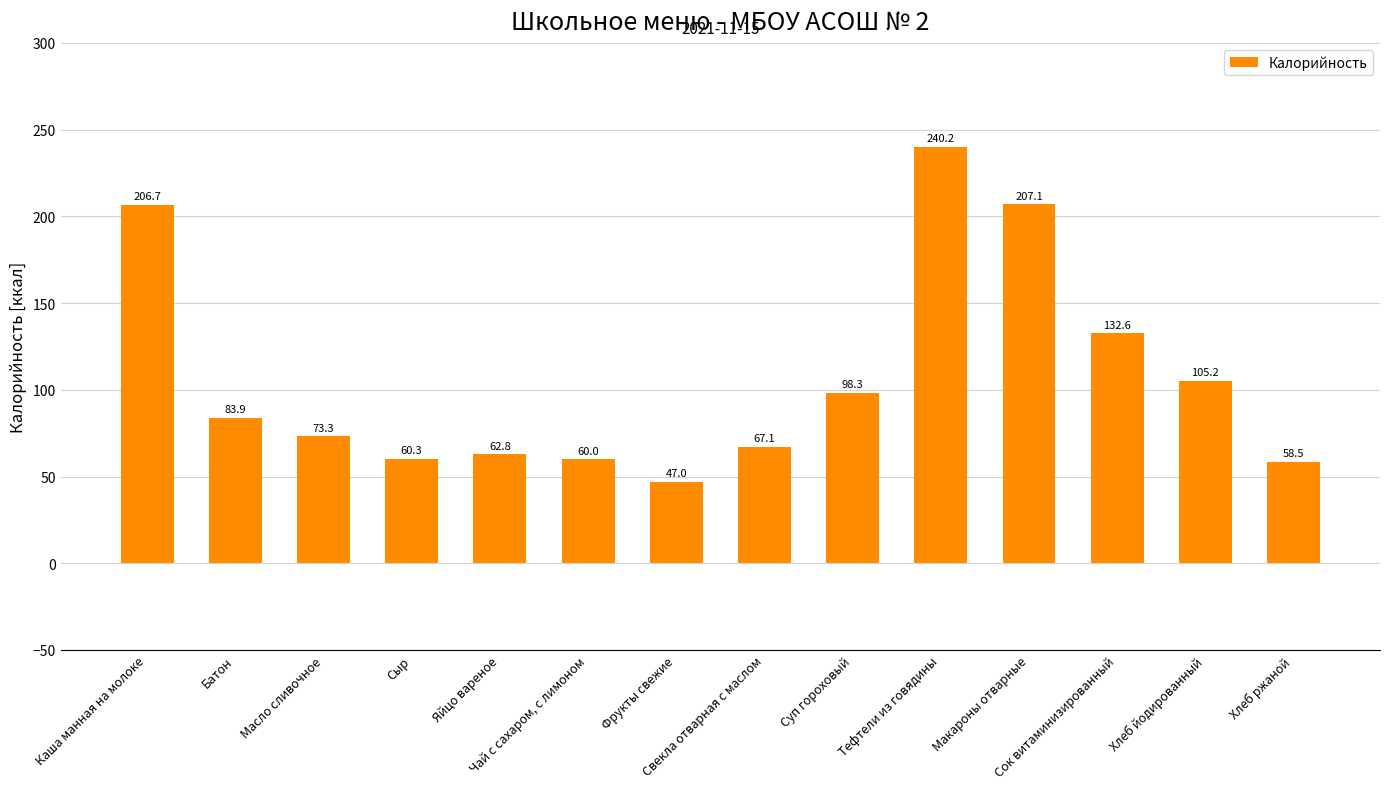

Rank the categories by value from highest to lowest.

Тефтели из говядины, Макароны отварные, Каша манная на молоке, Сок витаминизированный, Хлеб йодированный, Суп гороховый, Батон, Масло сливочное, Свекла отварная с маслом, Яйцо вареное, Сыр, Чай с сахаром, с лимоном, Хлеб ржаной, Фрукты свежие